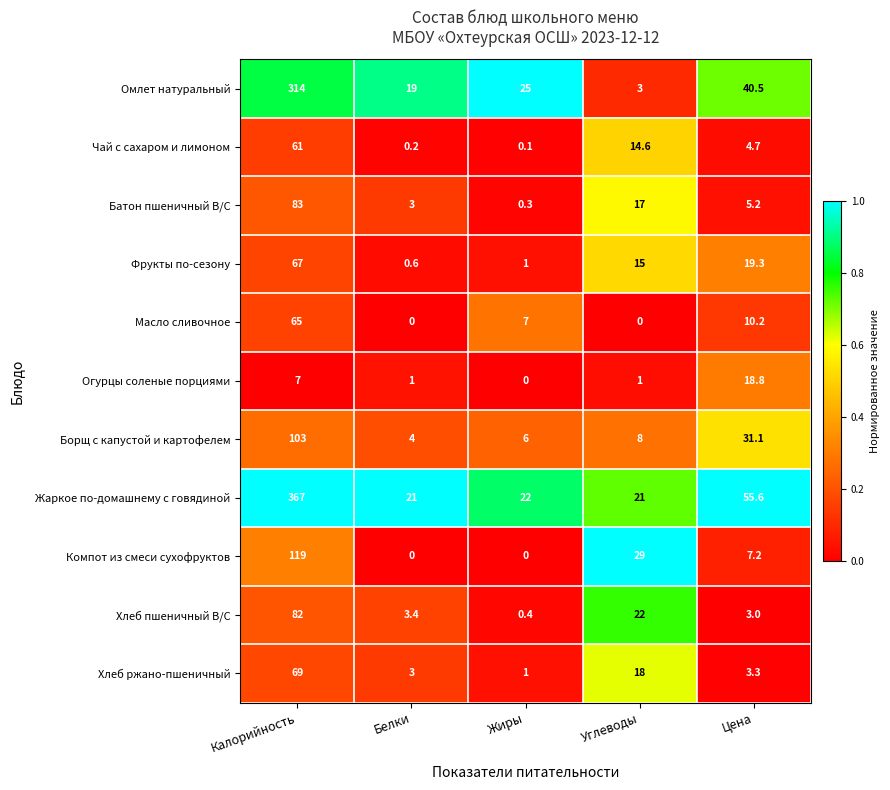

Which series has the largest total across all categories?

Жаркое по-домашнему с говядиной